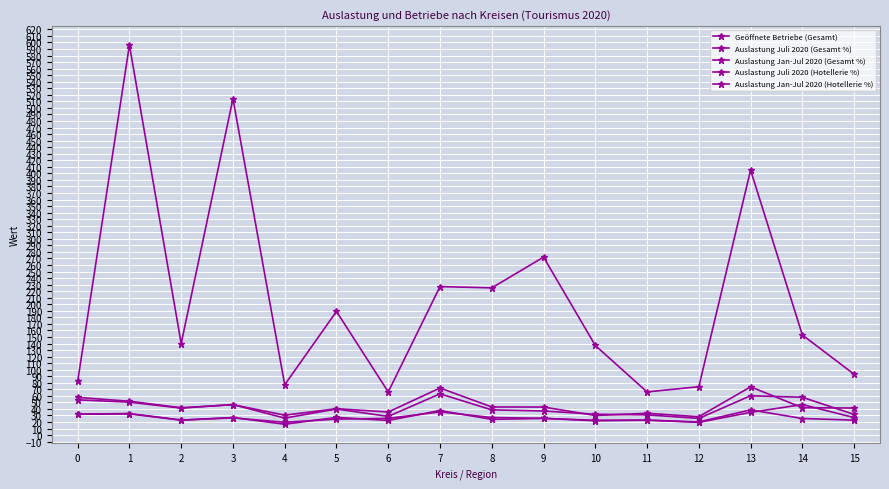

At which category does Auslastung Juli 2020 (Hotellerie %) reach its first local peak?

3